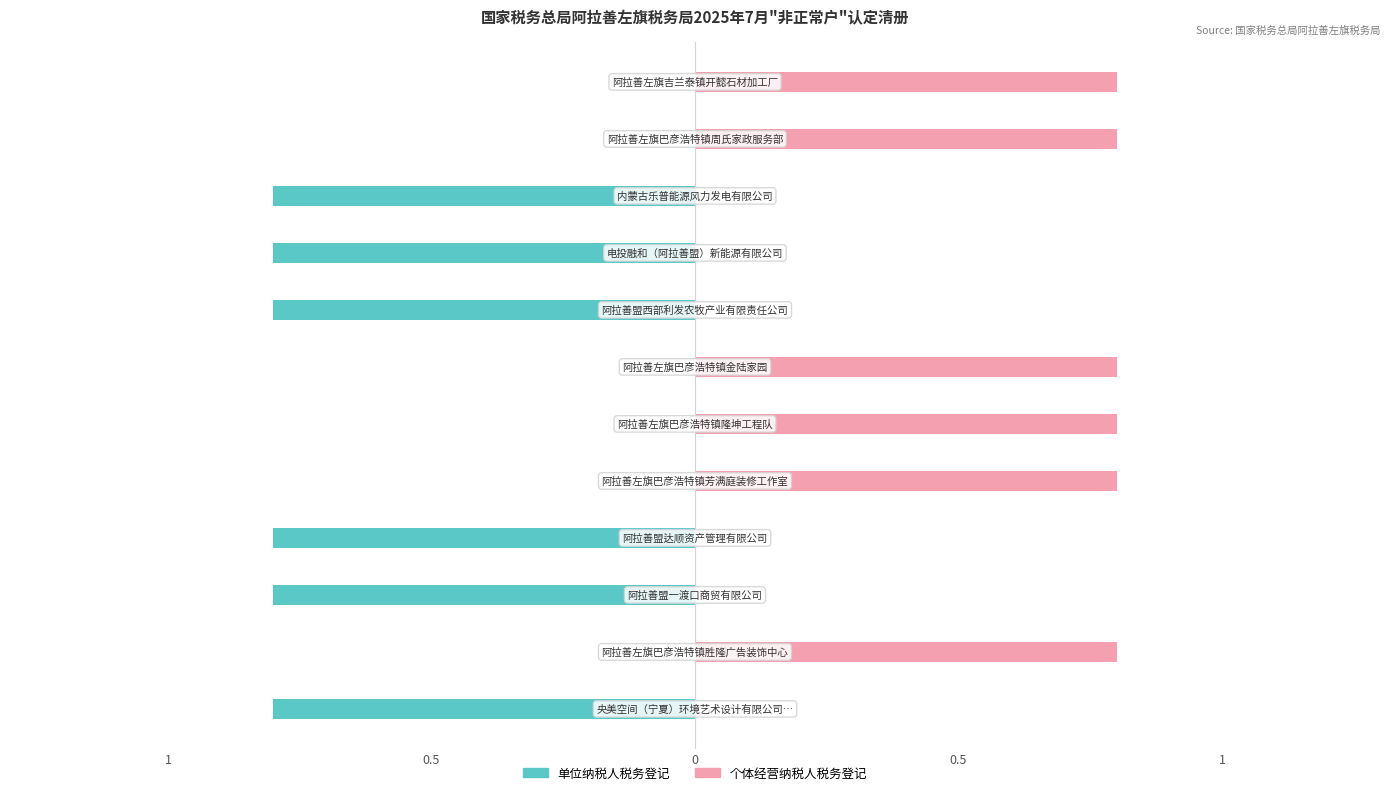

What is the total value across all series at 0.5?

0.8